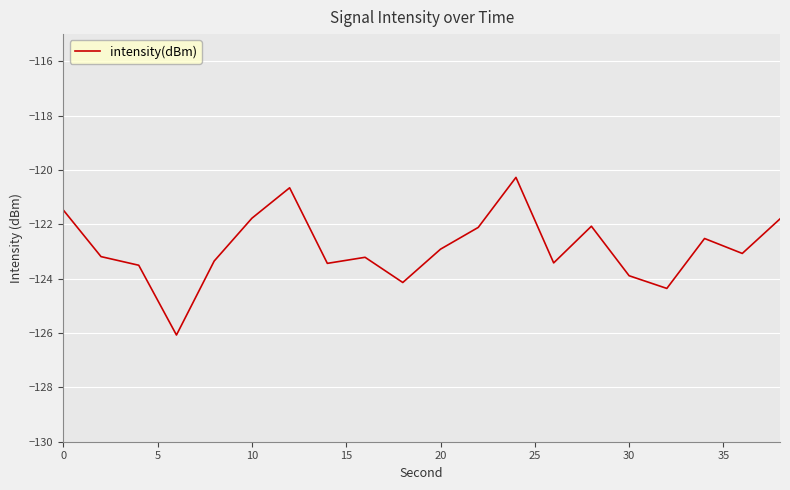

How many lines are shown in the chart?

1